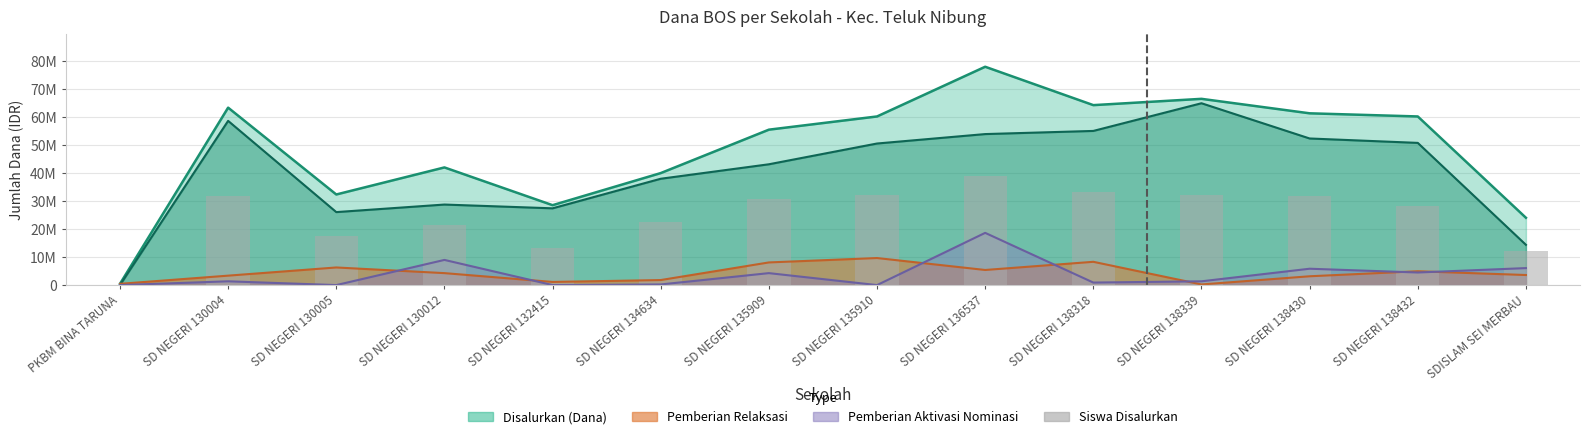

What is the label of the 10th bar from the right?

SD NEGERI 132415